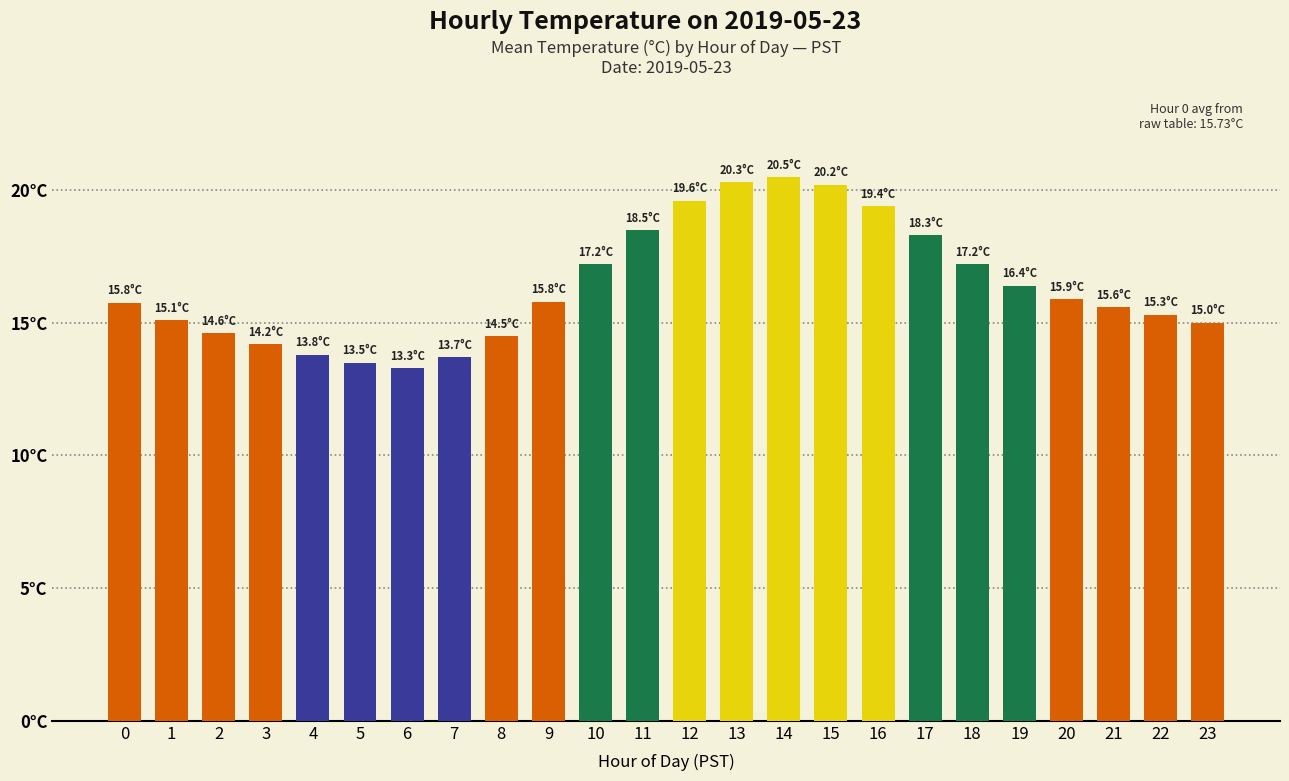

Are the bars horizontal?

No